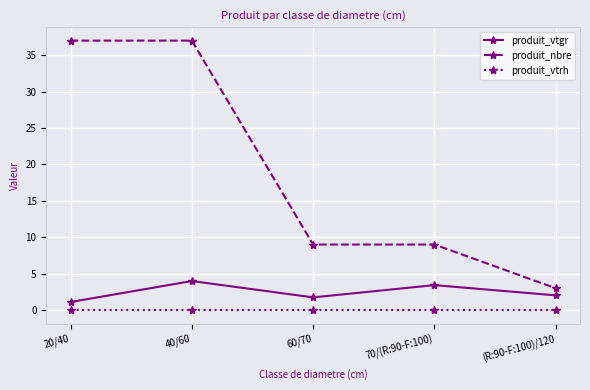

At 60/70, list the series in order from largest to smallest.

produit_nbre, produit_vtgr, produit_vtrh